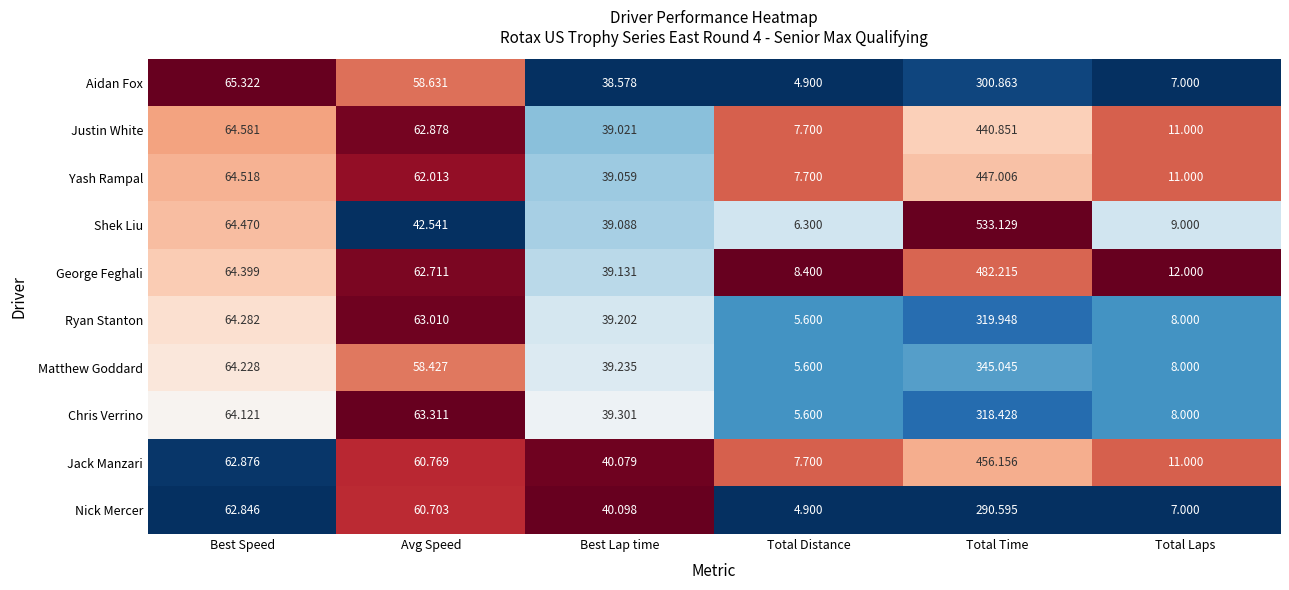

Rank the series by their maximum value, from lowest to highest.

Nick Mercer, Aidan Fox, Chris Verrino, Ryan Stanton, Matthew Goddard, Justin White, Yash Rampal, Jack Manzari, George Feghali, Shek Liu